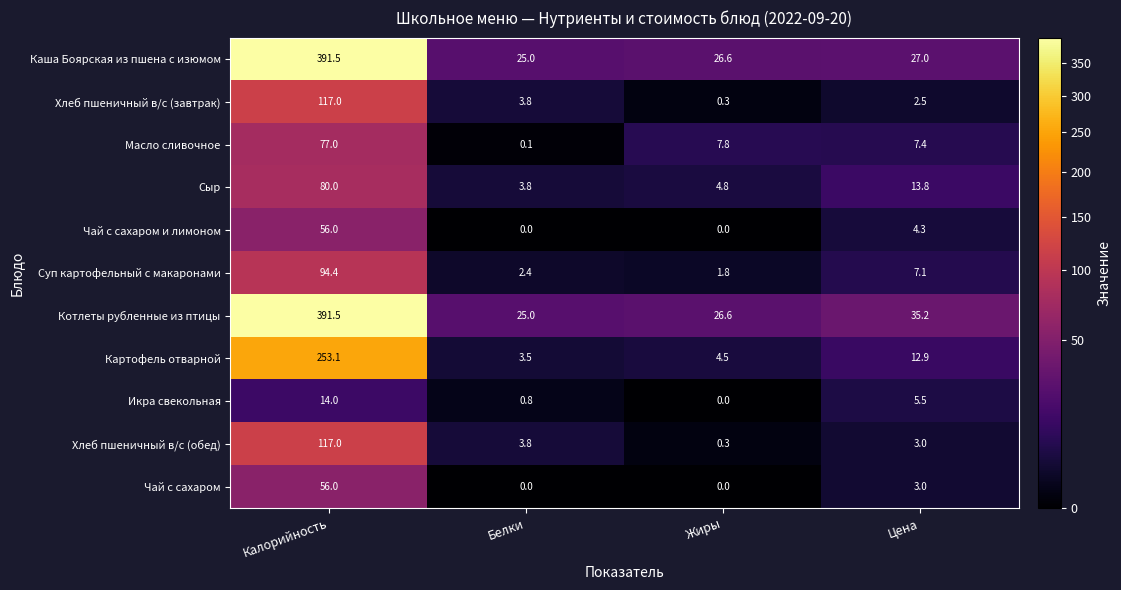

What is the difference between the maximum and second lowest values in the Картофель отварной series?

248.6